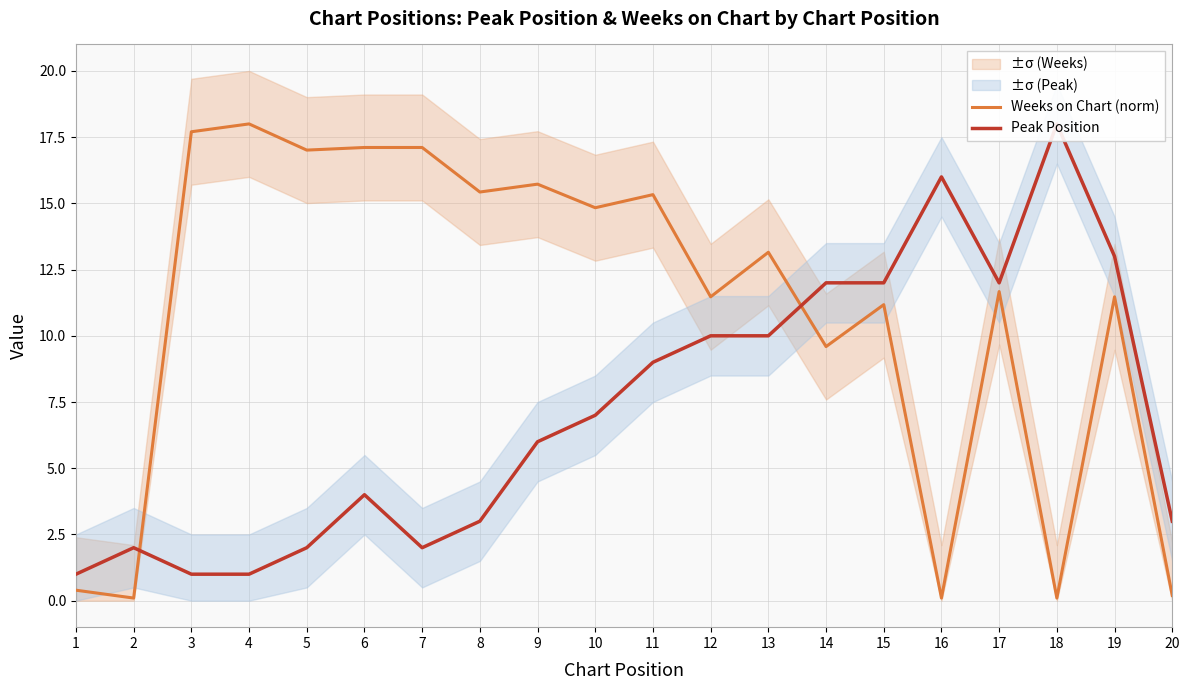

What is the greatest value displayed?

18.0